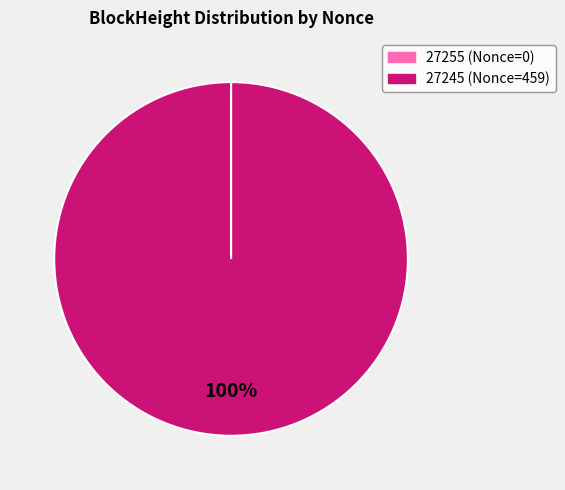

Does 27245 represent more than half of the total?

Yes